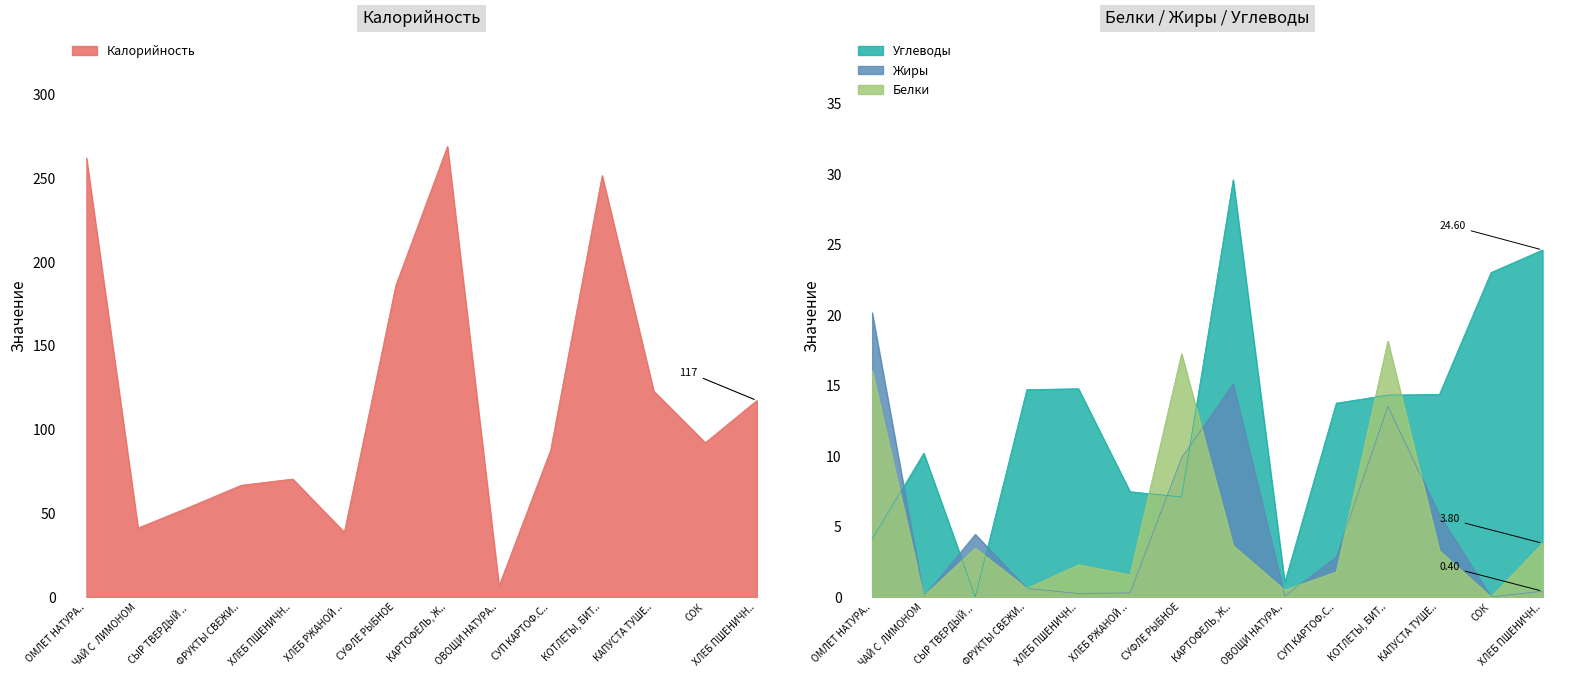

Where does the Белки series first go above 3?

ОМЛЕТ НАТУРА..